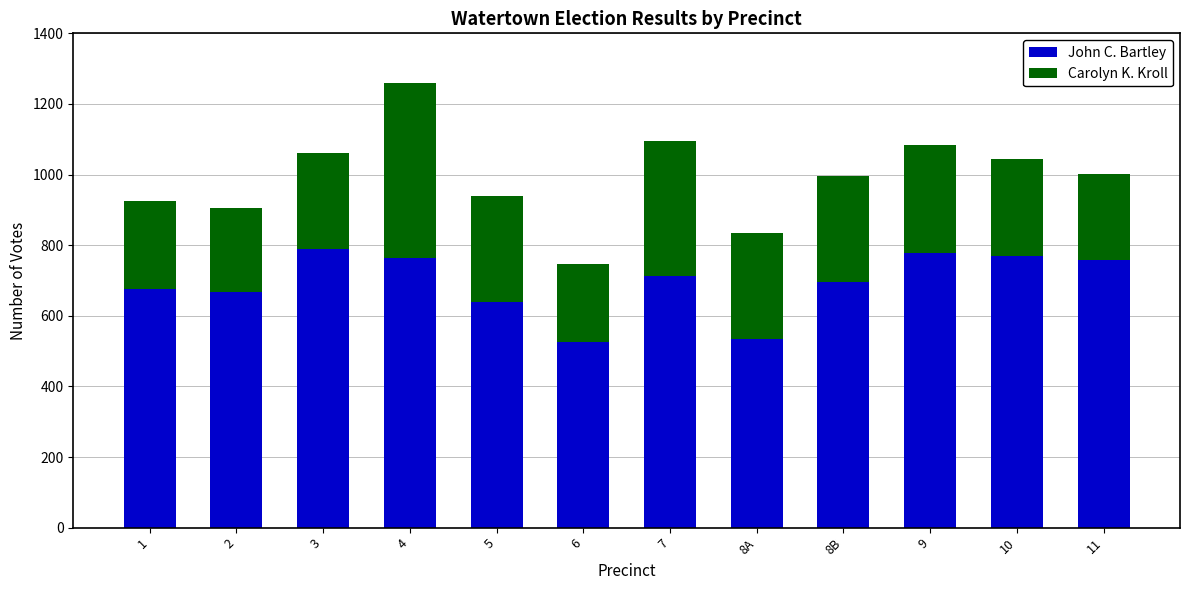

What is the total value across all series at 8A?

834